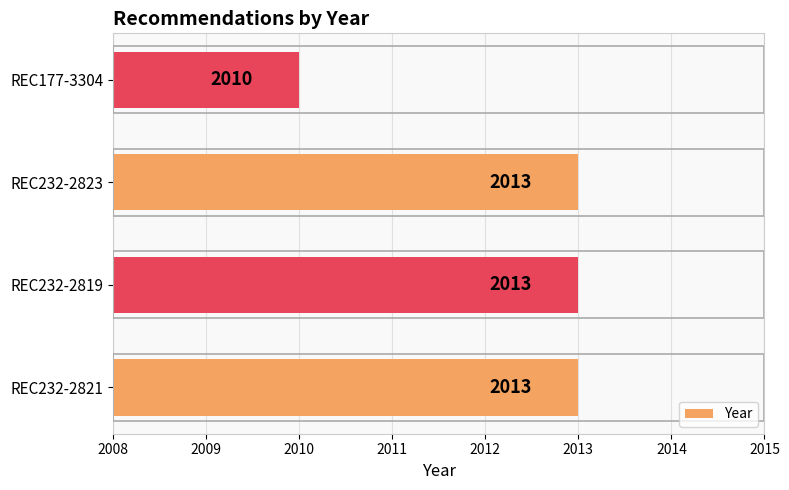

Reading top to bottom, transcribe all the data shown in this chart.

2010	2013	2013	2013